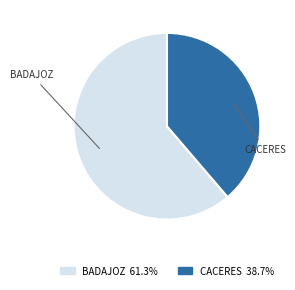

Does BADAJOZ represent more than half of the total?

Yes